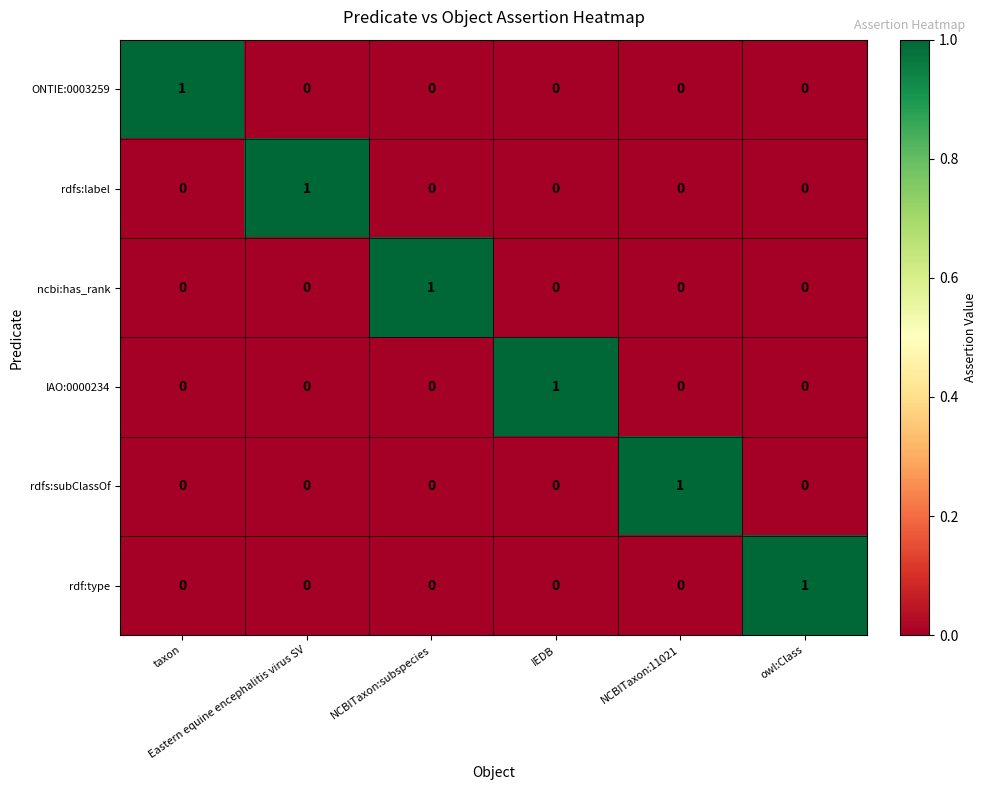

Count the ONTIE:0003259 values in the range 0 to 1.

6